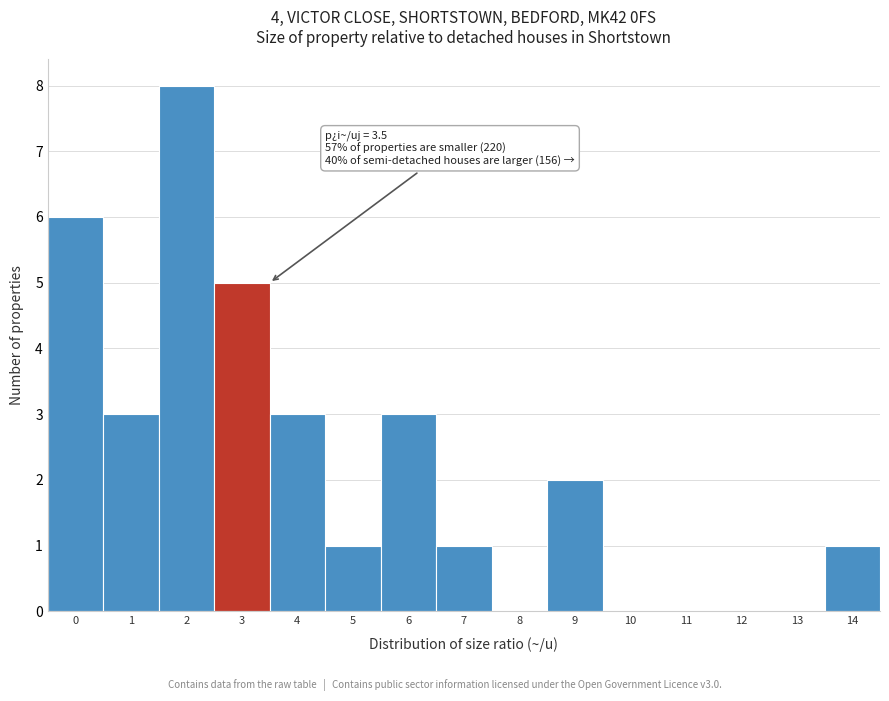

Reading right to left, transcribe all the data shown in this chart.

14=1	13=0	12=0	11=0	10=0	9=2	8=0	7=1	6=3	5=1	4=3	3=5	2=8	1=3	0=6